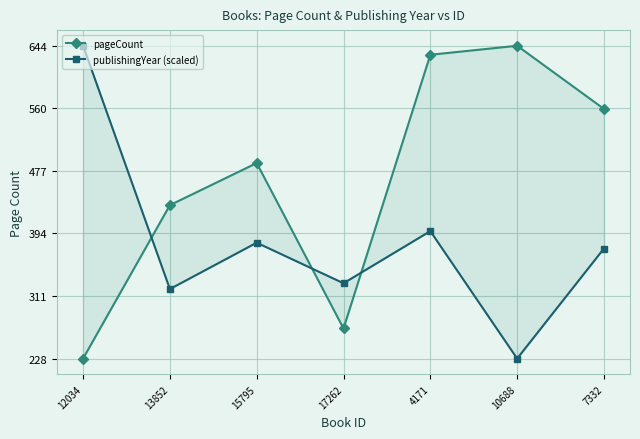

Which series ends up on top after the final intersection of pageCount and publishingYear (scaled)?

pageCount